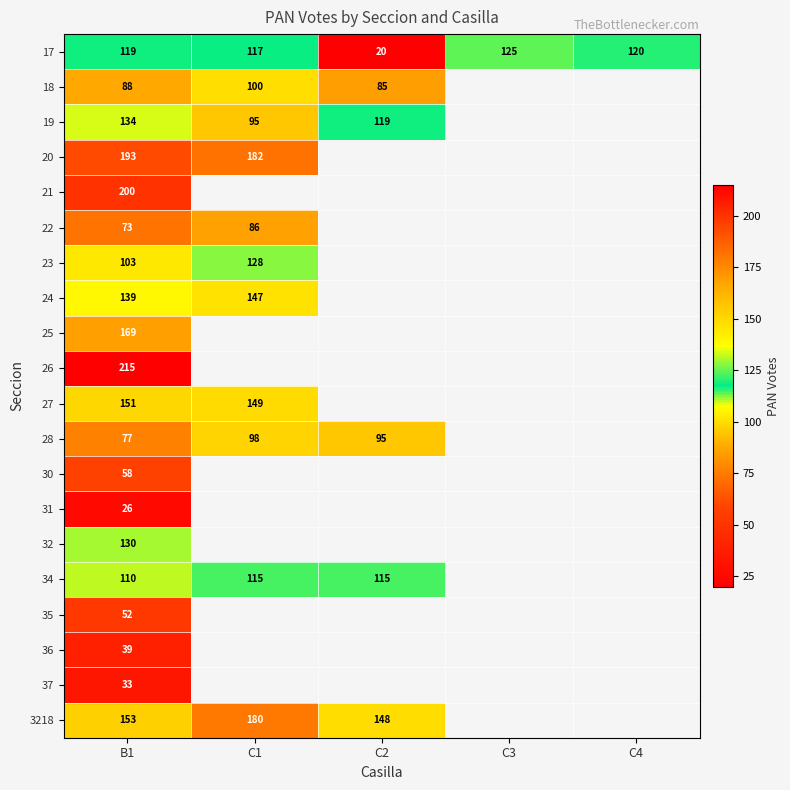

What is the spread (max minus min) of values at B1?

189